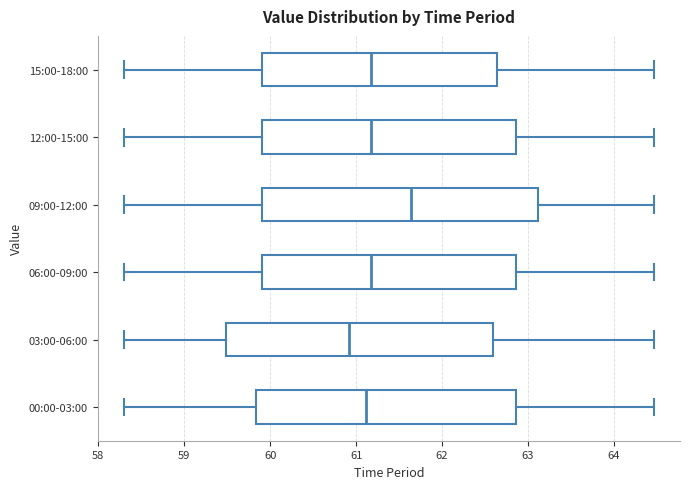

Where does the right whisker of the box for 06:00-09:00 end on the x-axis? The values are not printed on the chart, so give them approximately, as read against the axis.

64.5